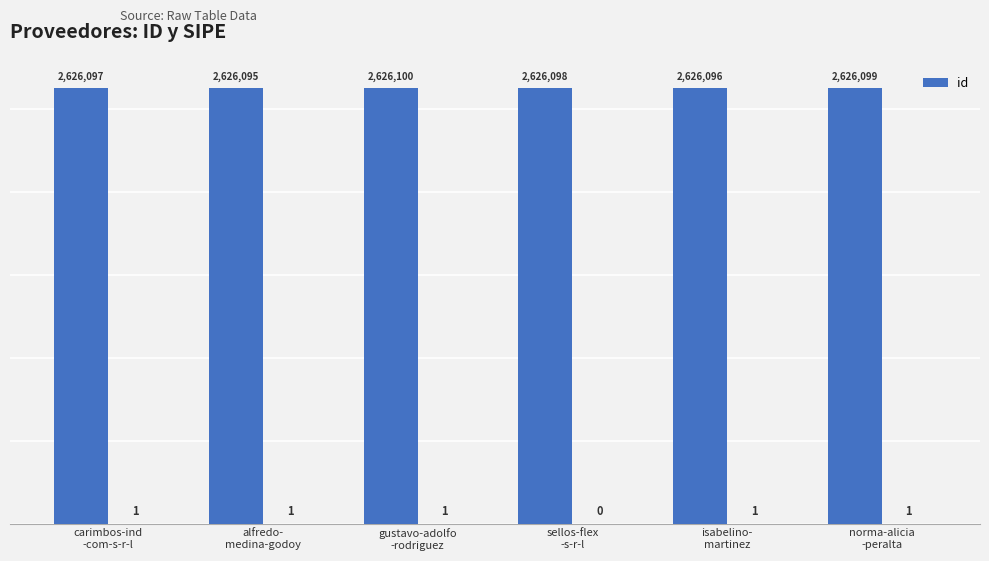

How many categories are shown in the chart?

6